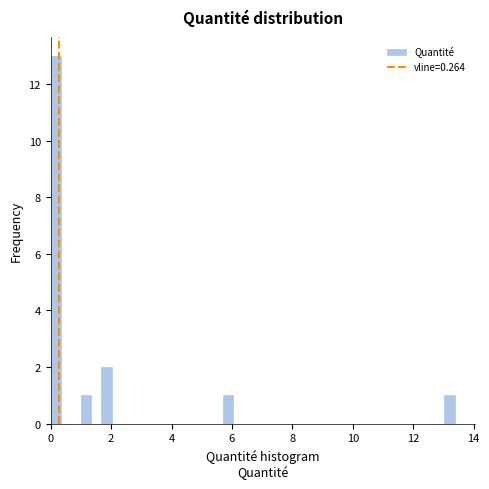

Around what value on the x-axis is the tallest bar? Give the approximate position of its centre, as read against the axis.

0.2